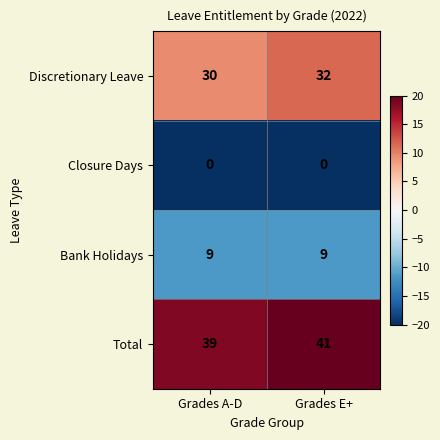

Which series has the largest total across all categories?

Total